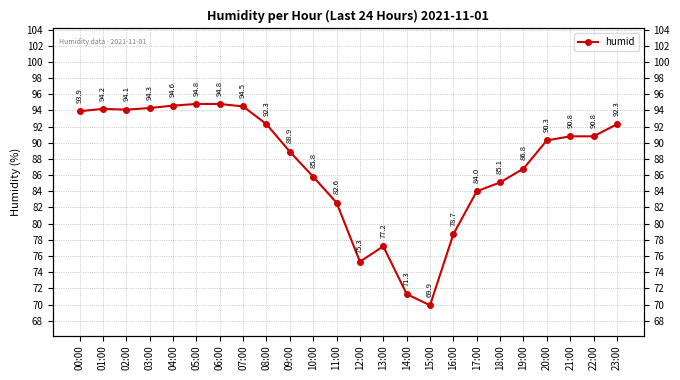

Which category has the highest value across all series?

05:00